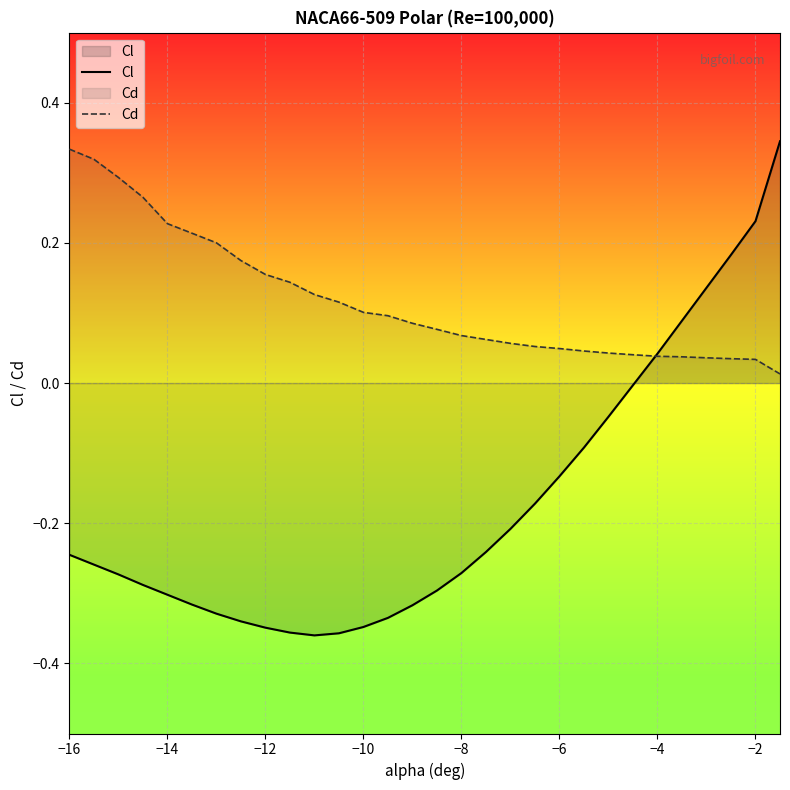

Which series has the largest range (max minus min)?

Cl